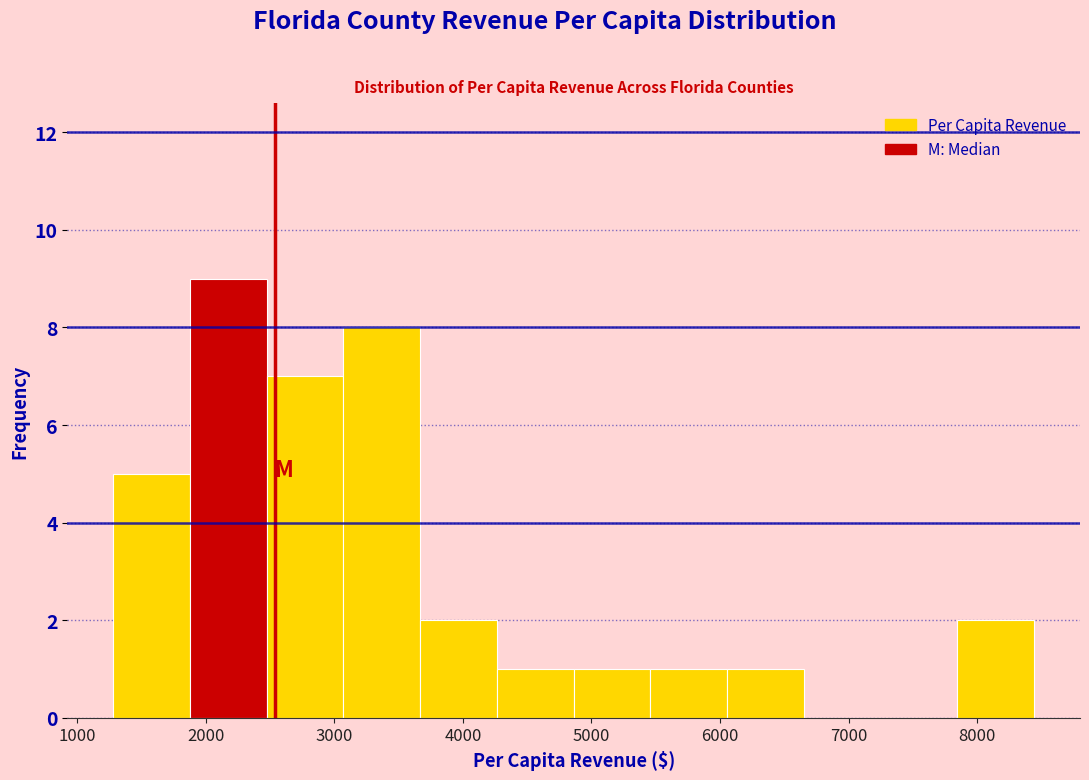

Reading left to right, list every bar in this chart as the range it spans on the x-axis followed by its height. Neither the bar edges nor the heights are printed on the chart, so give them approximately, as read against the axes.

1300 to 1900: 5
1900 to 2500: 9
2500 to 3100: 7
3100 to 3700: 8
3700 to 4300: 2
4300 to 4900: 1
4900 to 5500: 1
5500 to 6100: 1
6100 to 6700: 1
6700 to 7200: 0
7200 to 7800: 0
7800 to 8400: 2